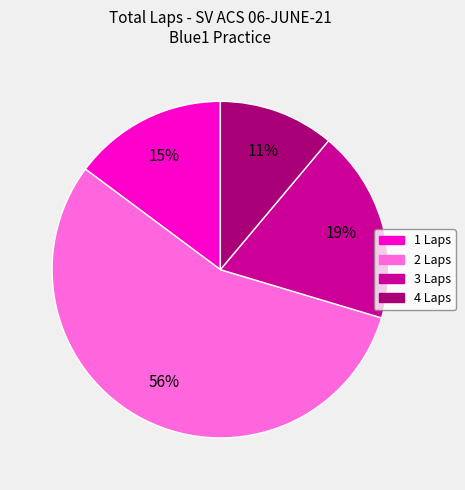

To the nearest percent, what is the average slice percentage?

25%